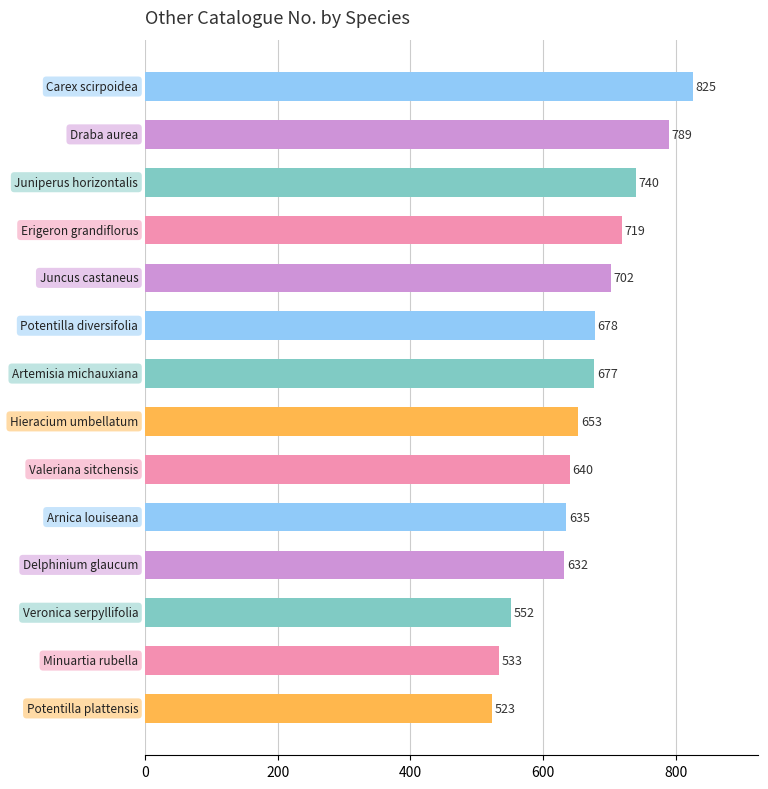

What is the average value?

664